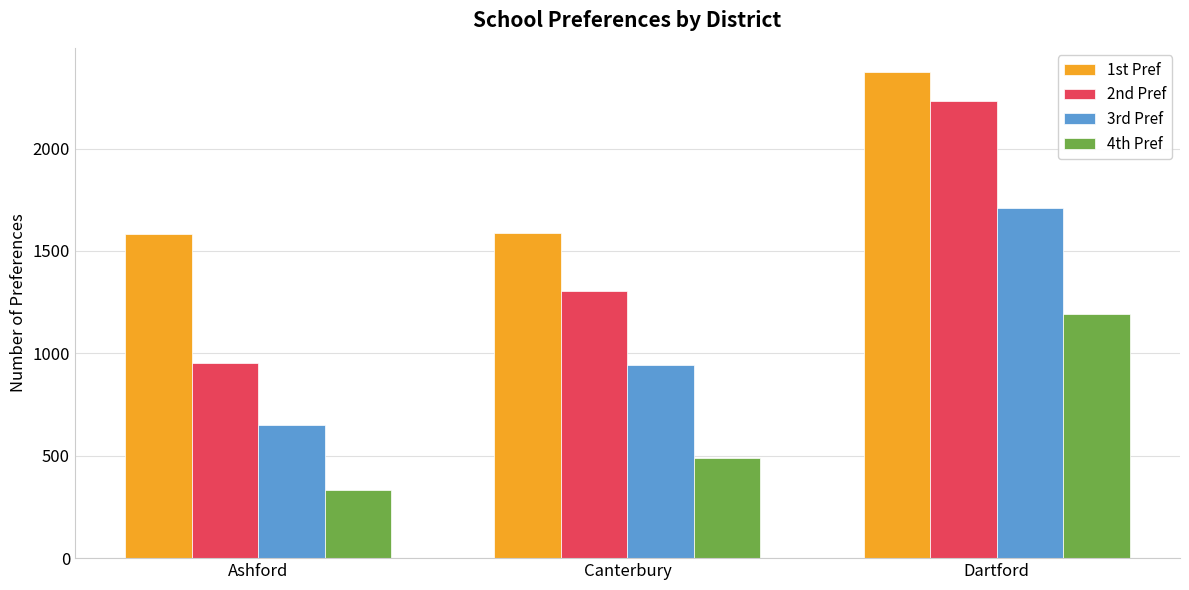

At which label does 3rd Pref reach its minimum?

Ashford